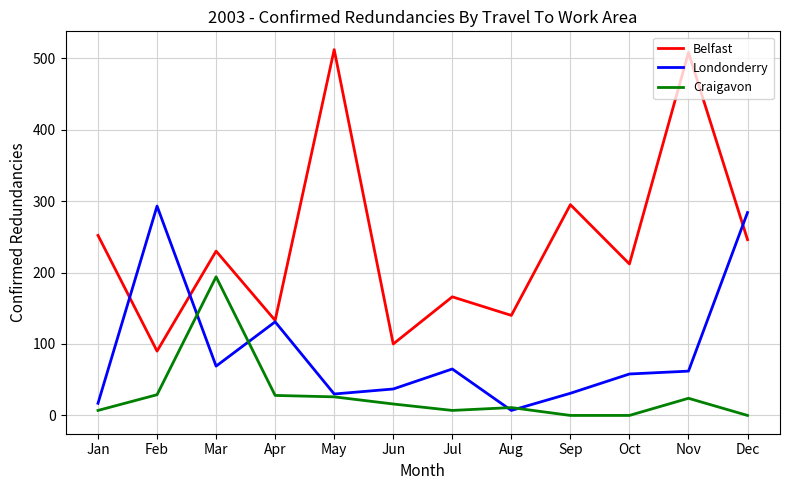

At Dec, list the series in order from largest to smallest.

Londonderry, Belfast, Craigavon